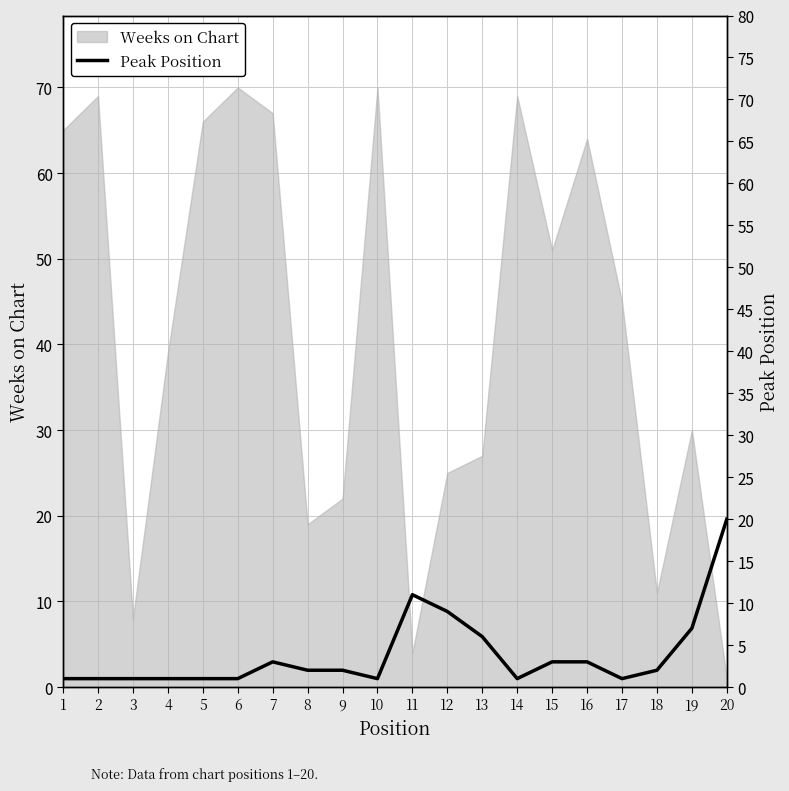

Is it true that the value at 14 is 0?

False